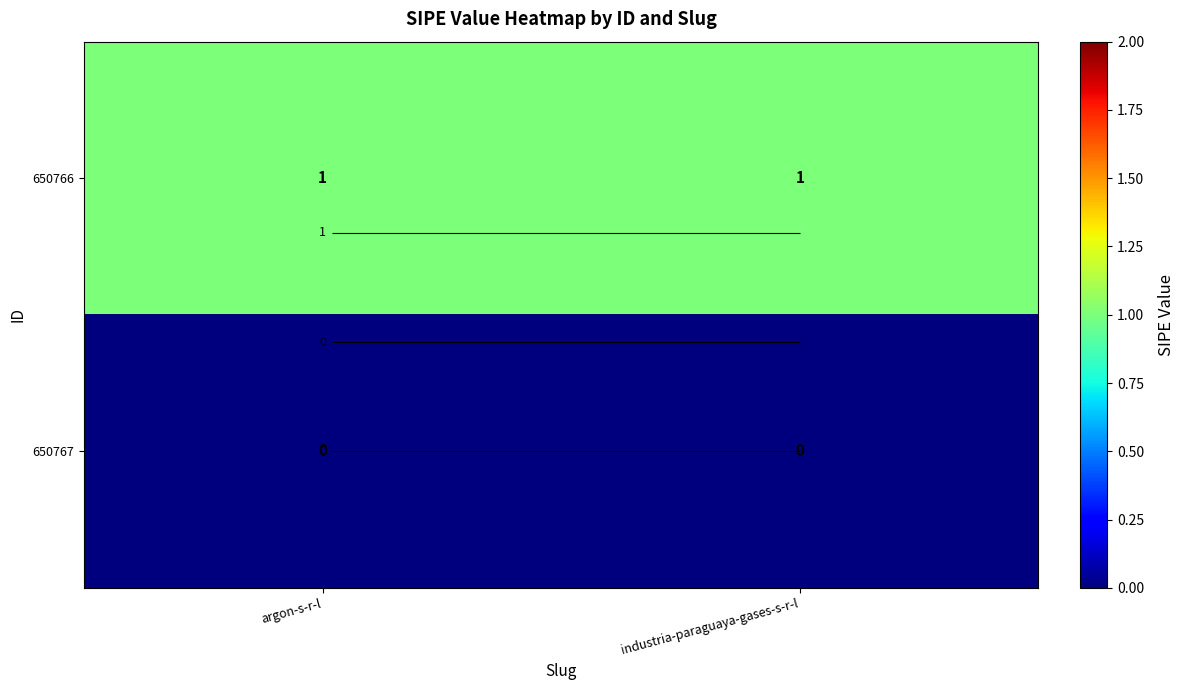

How many categories are shown in the chart?

2